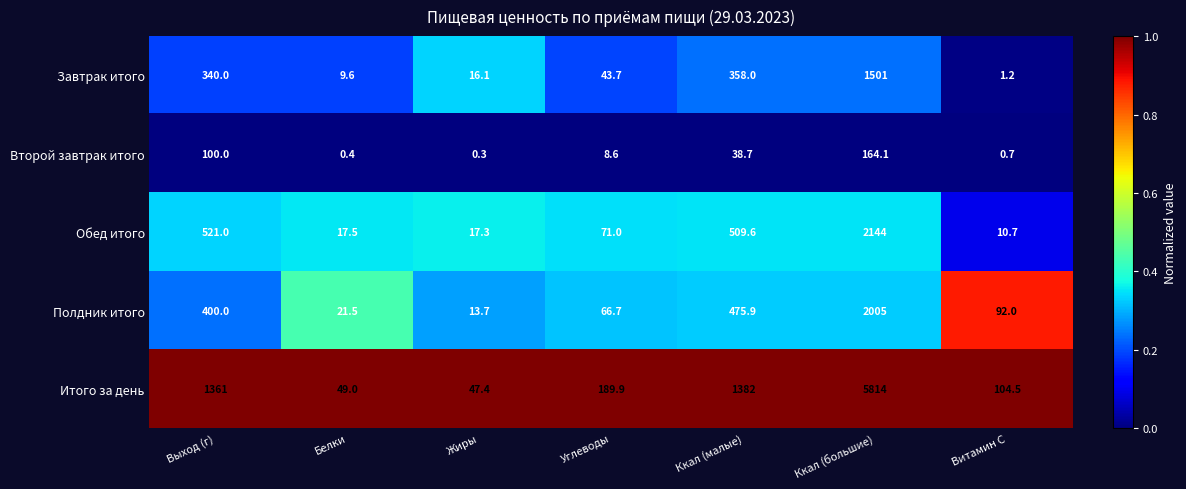

Which category has the highest value across all series?

Ккал (большие)